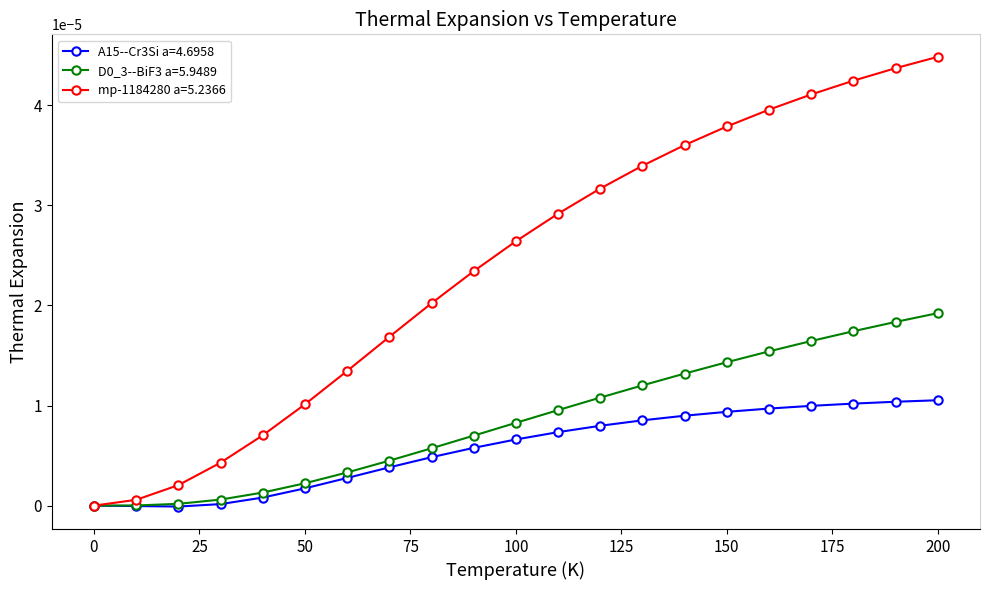

Does the chart have visible grid lines?

No